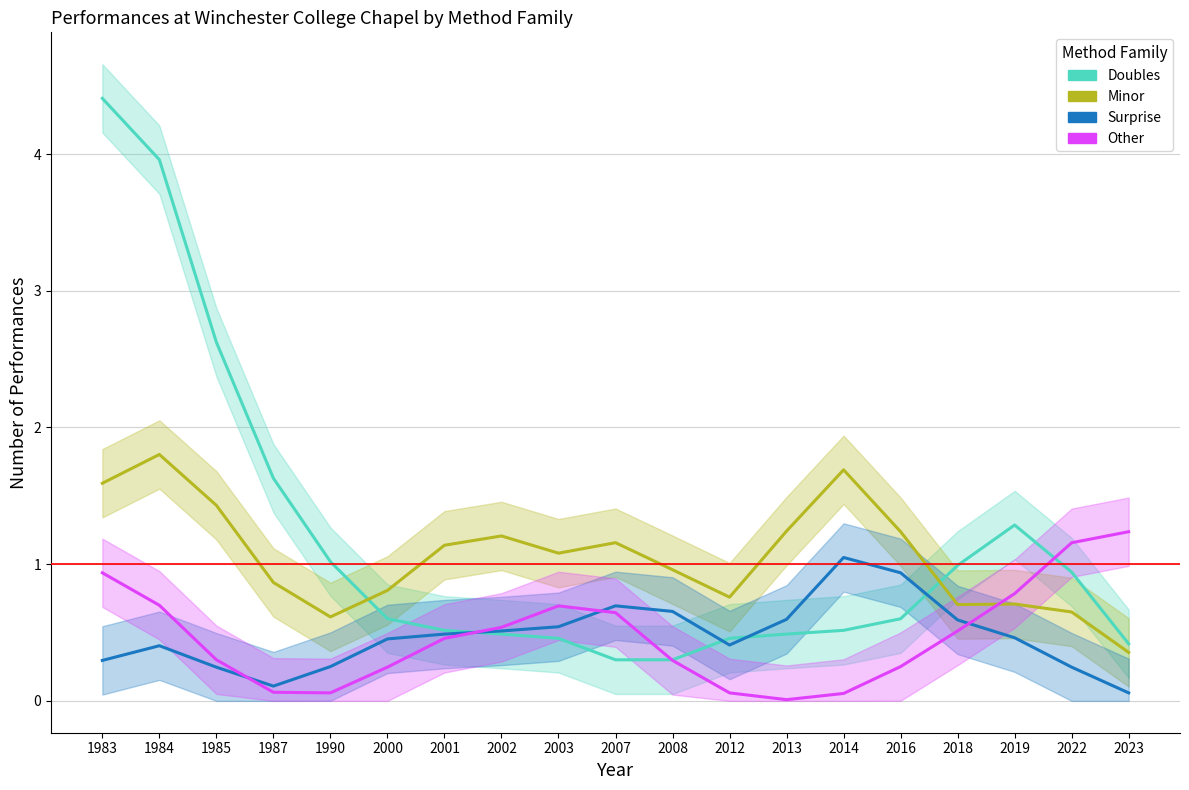

Does the chart display data point markers on the line(s)?

No